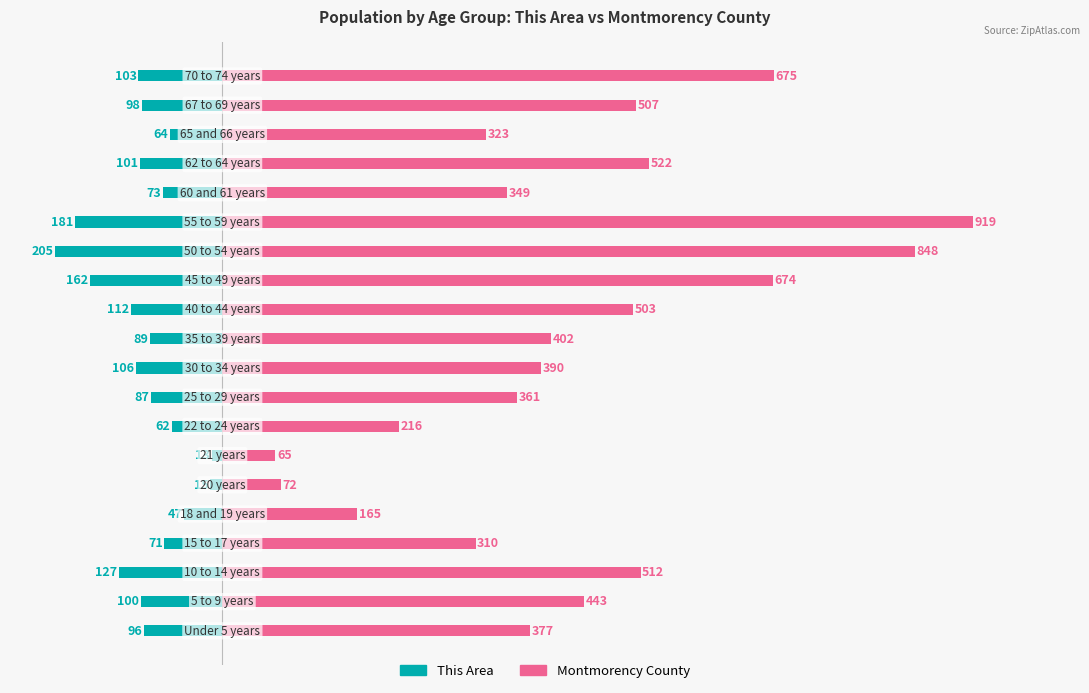

At 1, list the series in order from smallest to largest.

This Area, Montmorency County